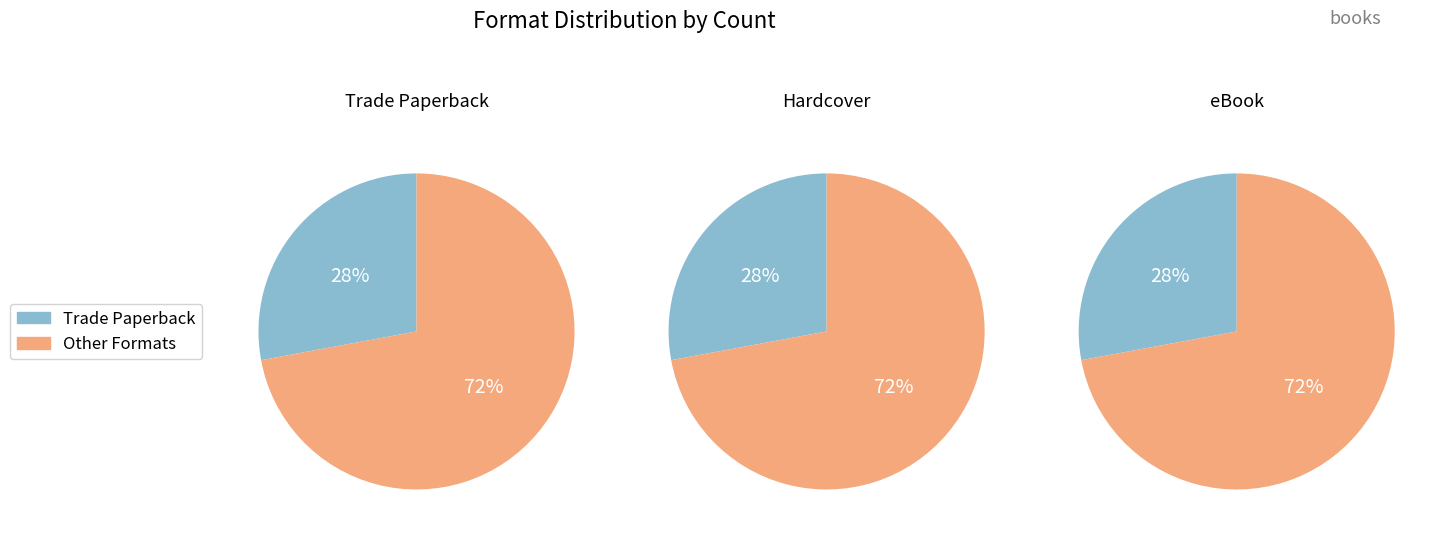

Count the number of slices in the pie.

6